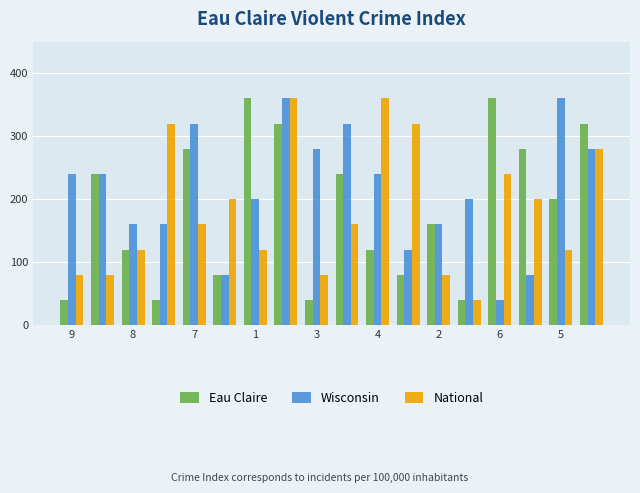

What is the greatest value displayed?

360